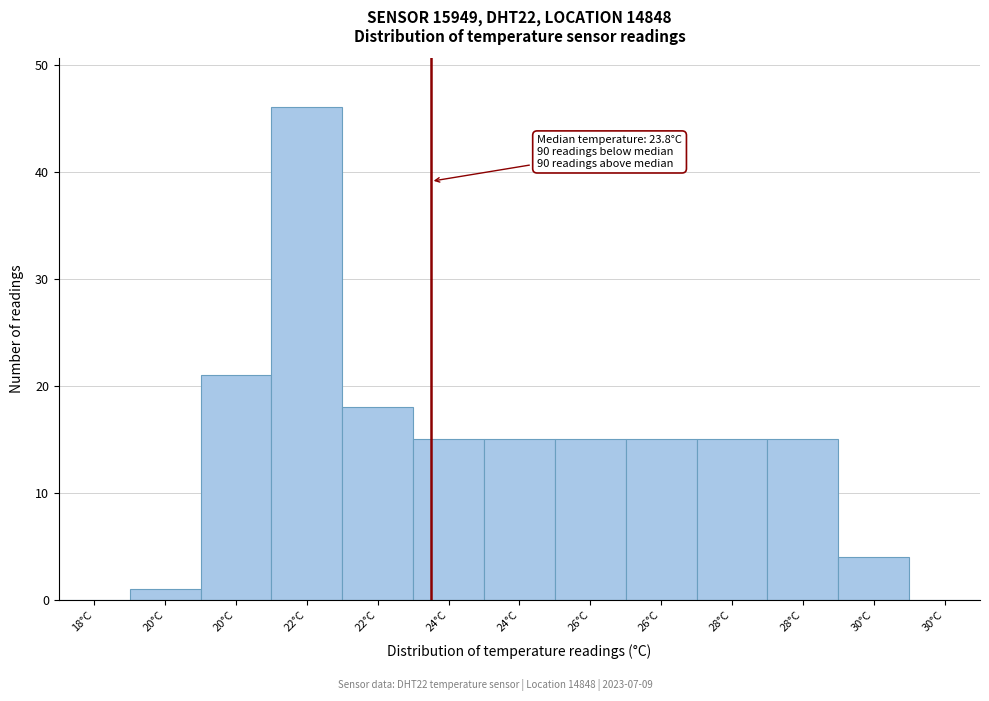

Count the number of categories in the chart.

13